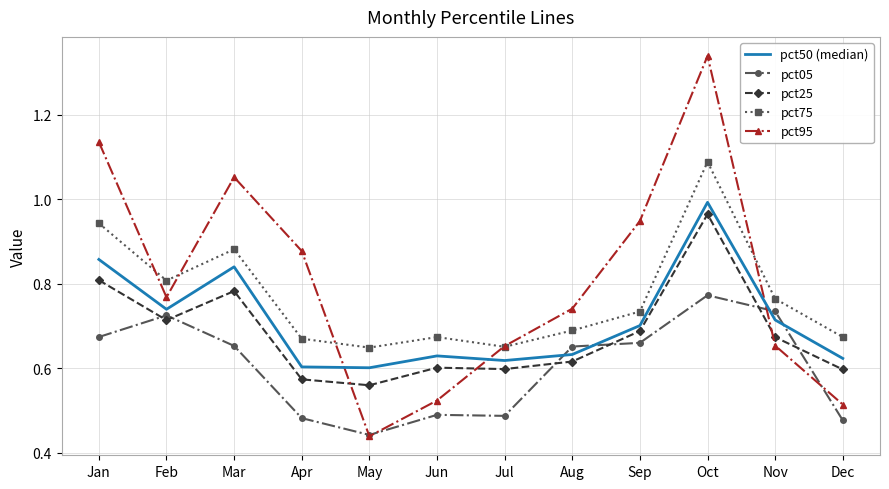

True or false: pct25 and pct75 cross at least once.

False